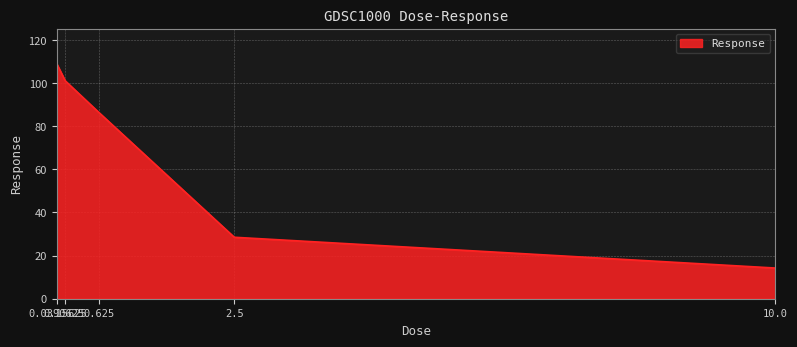

What position from the right is 10.0?

1